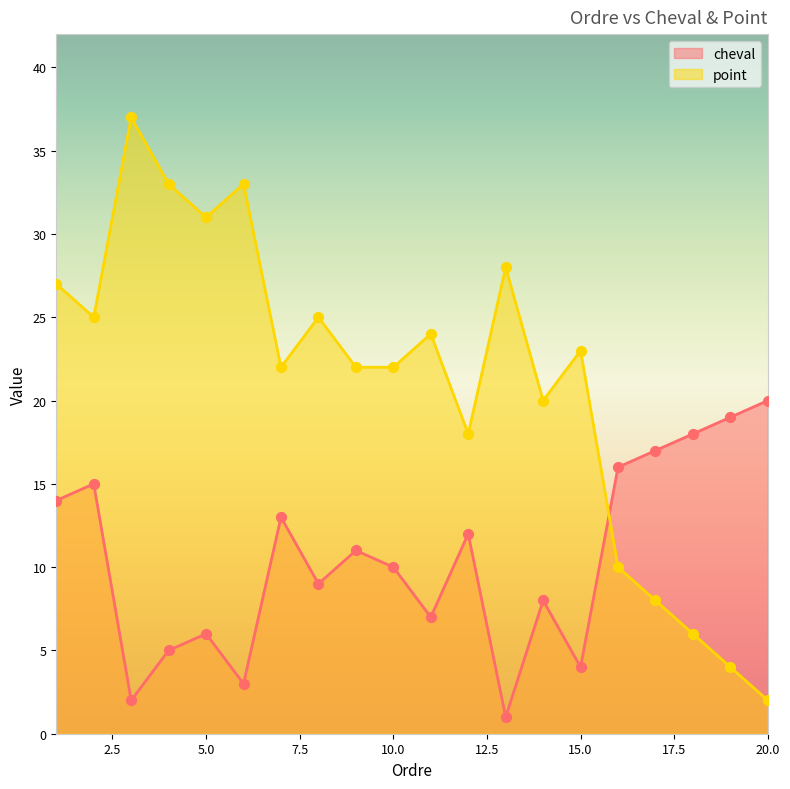

Is the value of cheval at 3 greater than the value of point at 10?

No